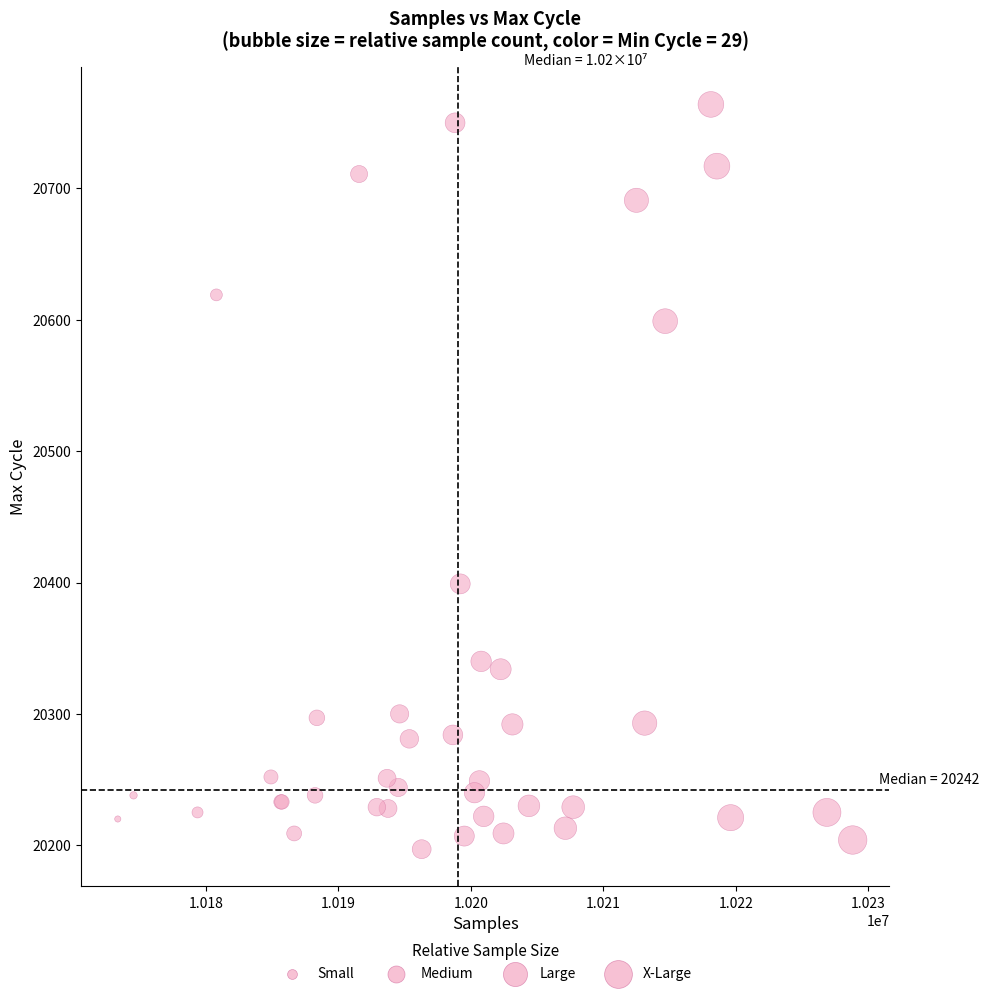

What Y value in the scatter plot is closest to 20480?

20399